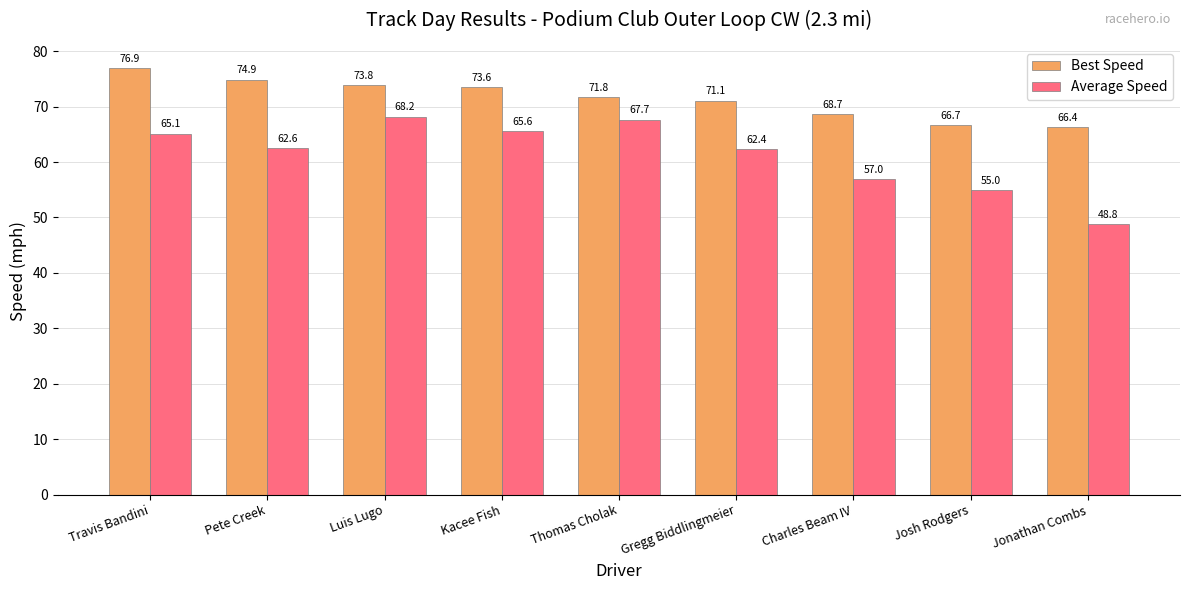

Which series has the widest spread of values?

Average Speed